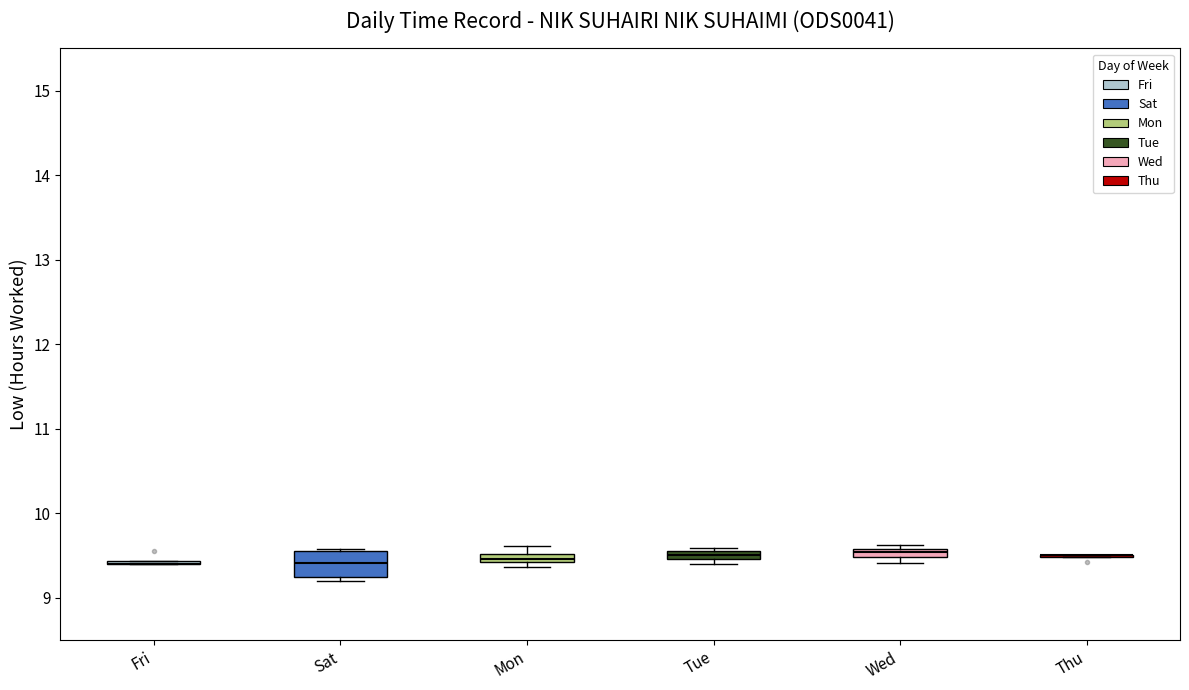

Where is the lower edge of the box for Tue on the y-axis? The values are not printed on the chart, so give them approximately, as read against the axis.

9.5